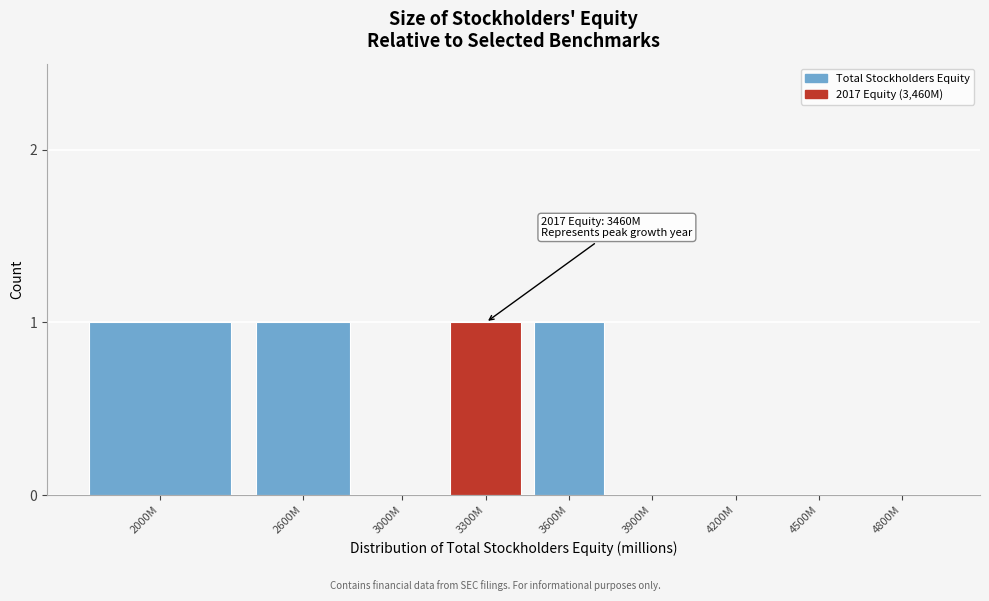

Reading left to right, extract all data points from this chart.

2000M=1	2600M=1	3000M=0	3300M=1	3600M=1	3900M=0	4200M=0	4500M=0	4800M=0